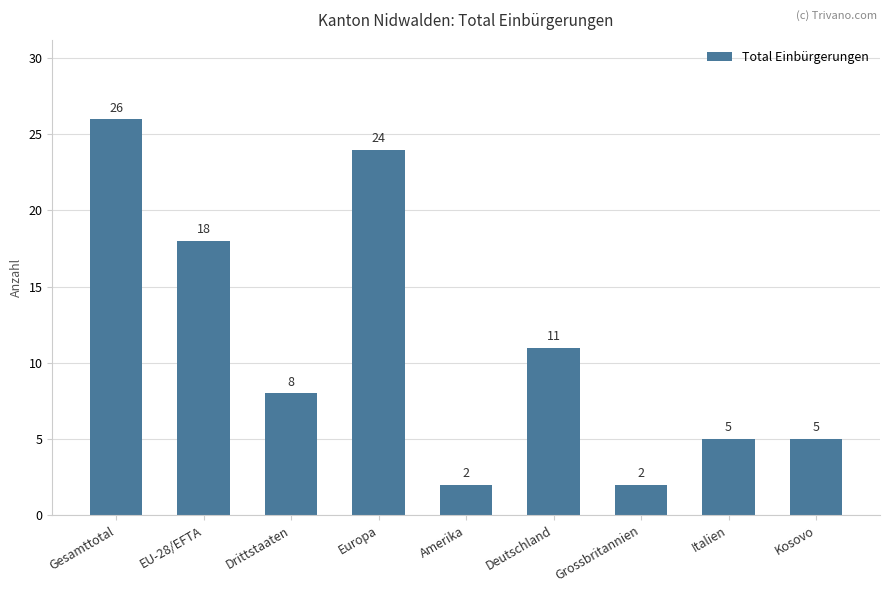

What is the average value?

11